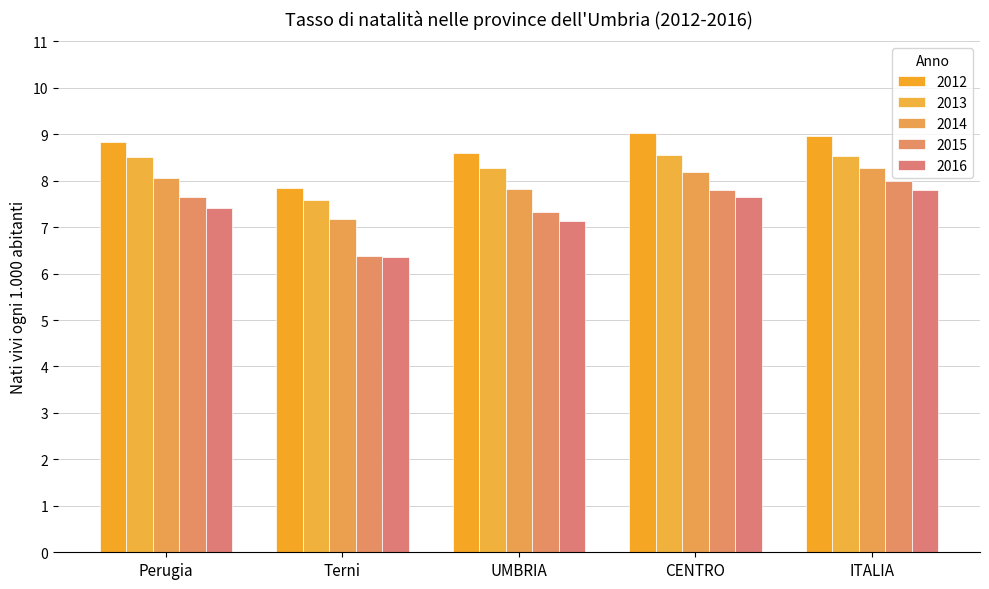

Reading left to right, what are all the values shown in this chart?

2012: Perugia=8.8	Terni=7.8	UMBRIA=8.6	CENTRO=9.0	ITALIA=9.0
2013: Perugia=8.5	Terni=7.6	UMBRIA=8.3	CENTRO=8.6	ITALIA=8.5
2014: Perugia=8.1	Terni=7.2	UMBRIA=7.8	CENTRO=8.2	ITALIA=8.3
2015: Perugia=7.7	Terni=6.4	UMBRIA=7.3	CENTRO=7.8	ITALIA=8.0
2016: Perugia=7.4	Terni=6.4	UMBRIA=7.1	CENTRO=7.7	ITALIA=7.8